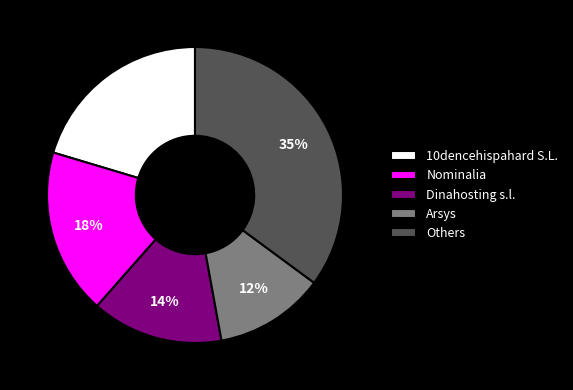

What percentage is the Arsys slice, to the nearest percent?

12%